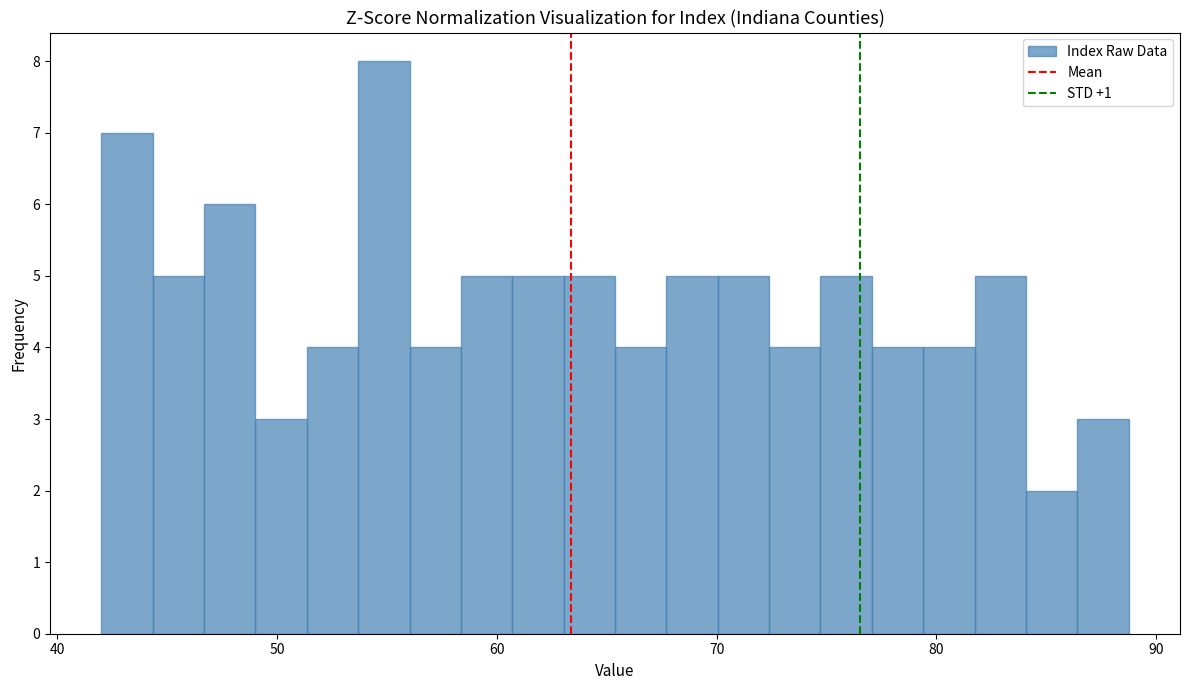

Read against the x-axis, roughly where is the centre of the tallest bar?

55